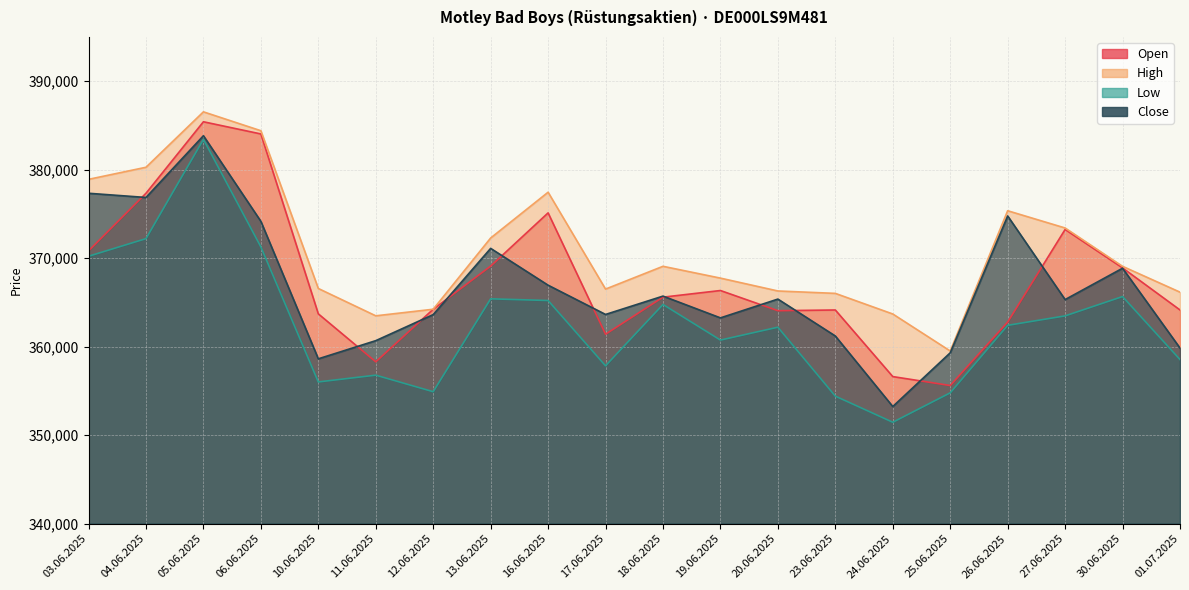

What is the difference between the maximum and second lowest values in the High series?

23048